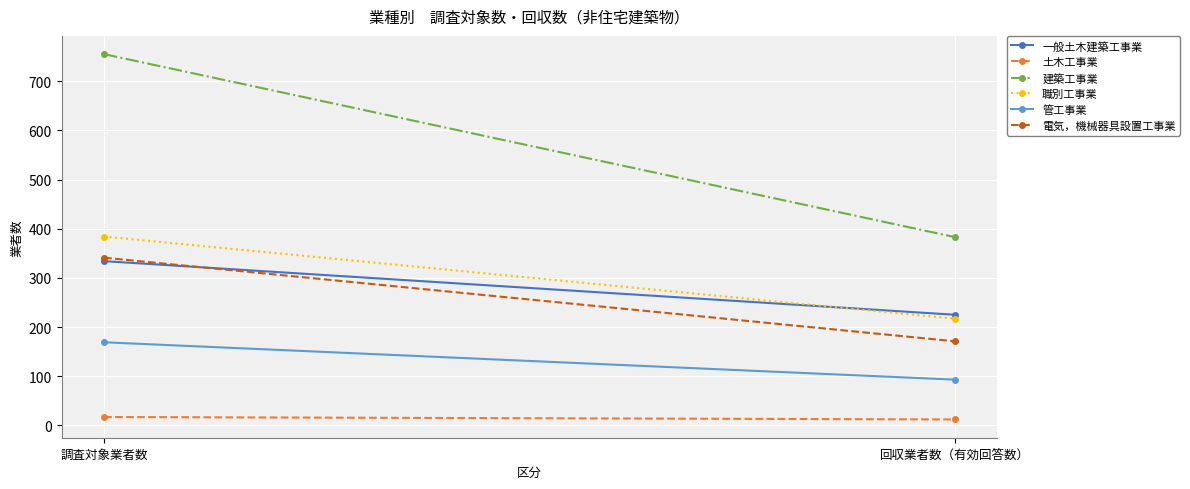

What is the label of the 2nd point from the left?

回収業者数（有効回答数）